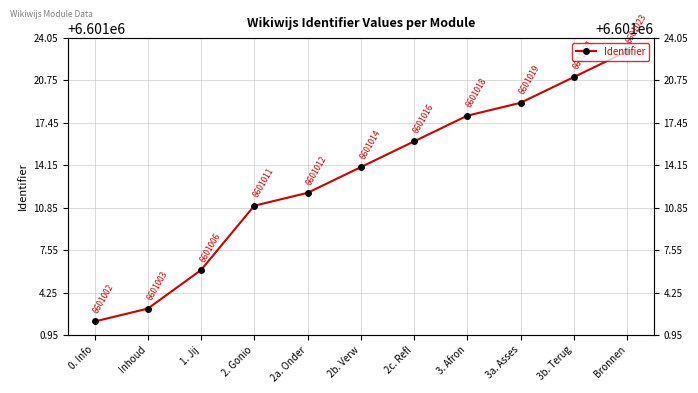

Rank the categories by value from lowest to highest.

0. Info, Inhoud, 1. Jij, 2. Gonio, 2a. Onder, 2b. Verw, 2c. Refl, 3. Afron, 3a. Asses, 3b. Terug, Bronnen